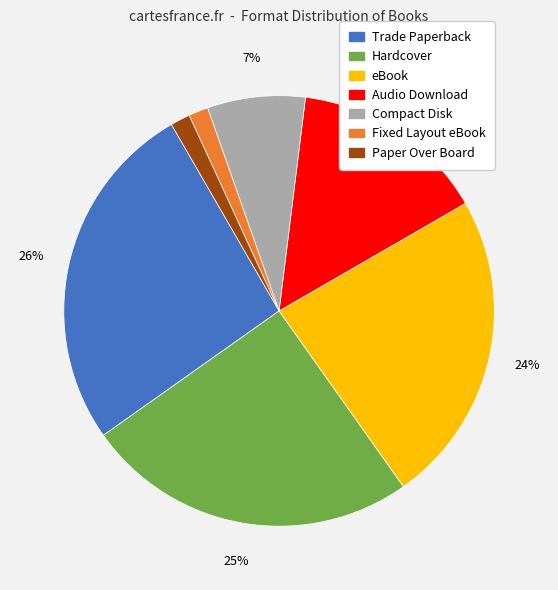

Do eBook and Compact Disk together represent more than half of the pie?

No